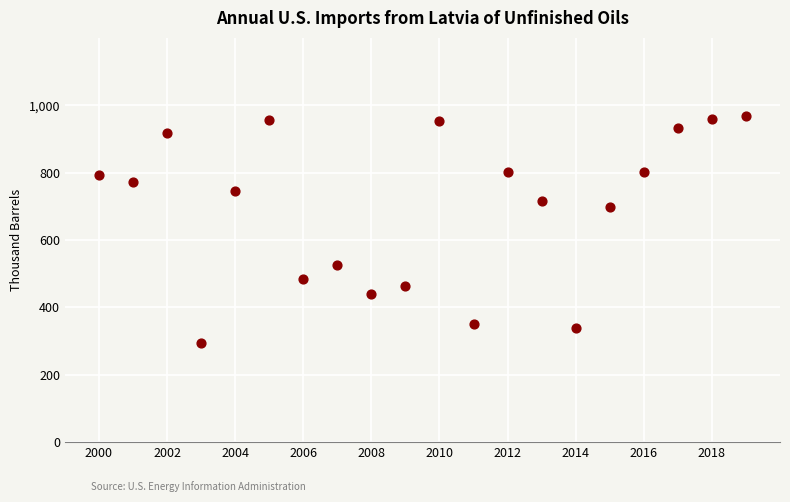

What is the range of Y values (max minus min)?

675.7